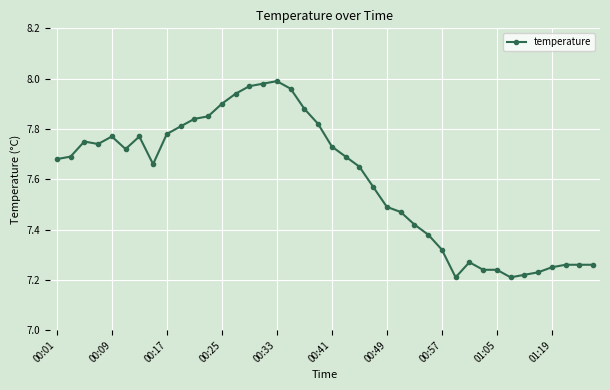

What is the difference between the maximum and minimum values?

0.8